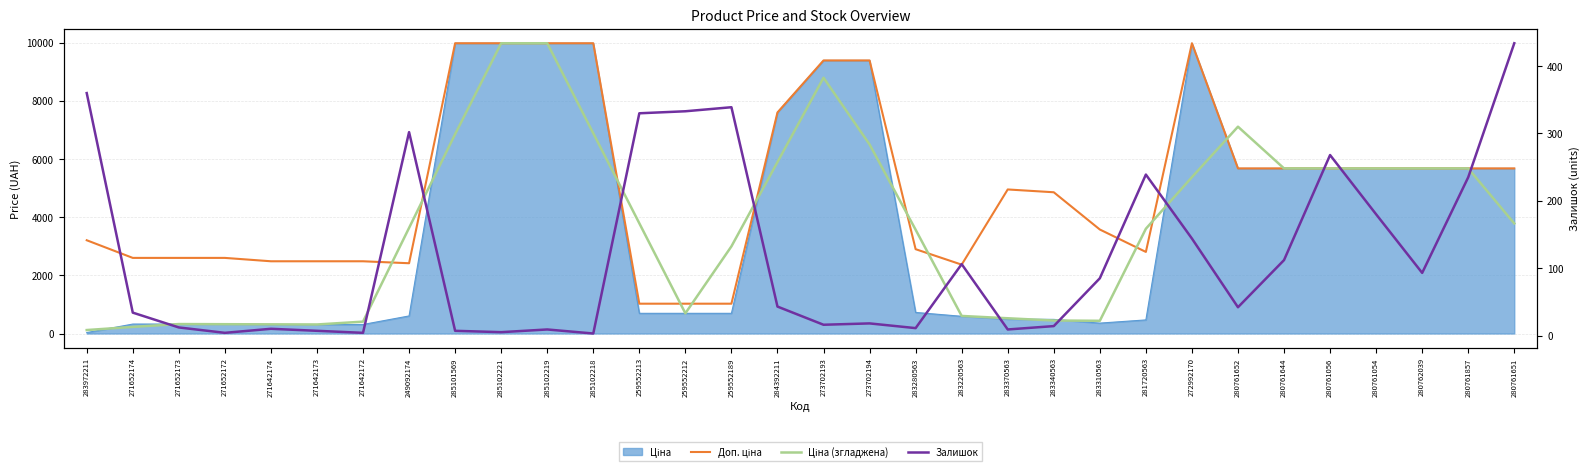

What is the label of the 11th point from the left?

285102219